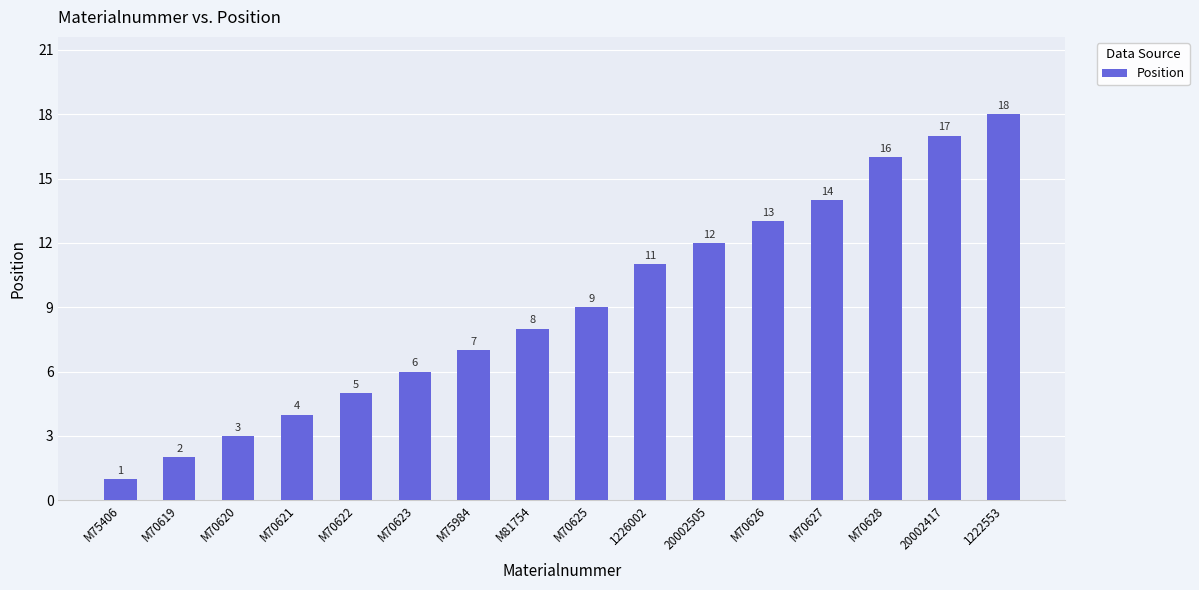

Reading left to right, list all the values displayed in this chart.

M75406=1	M70619=2	M70620=3	M70621=4	M70622=5	M70623=6	M75984=7	M81754=8	M70625=9	1226002=11	20002505=12	M70626=13	M70627=14	M70628=16	20002417=17	1222553=18